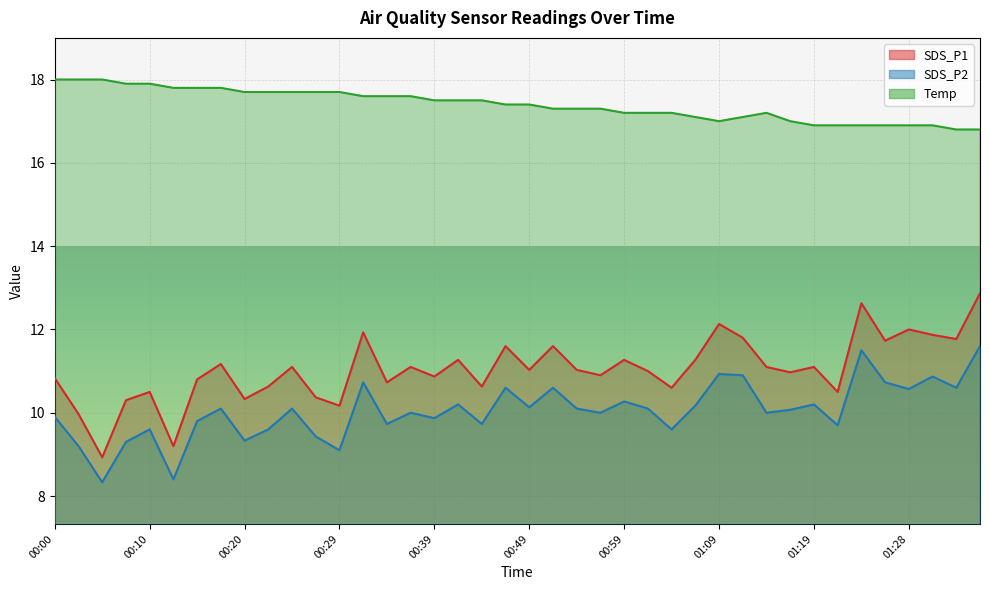

How many values in the SDS_P1 series exceed 11?

21